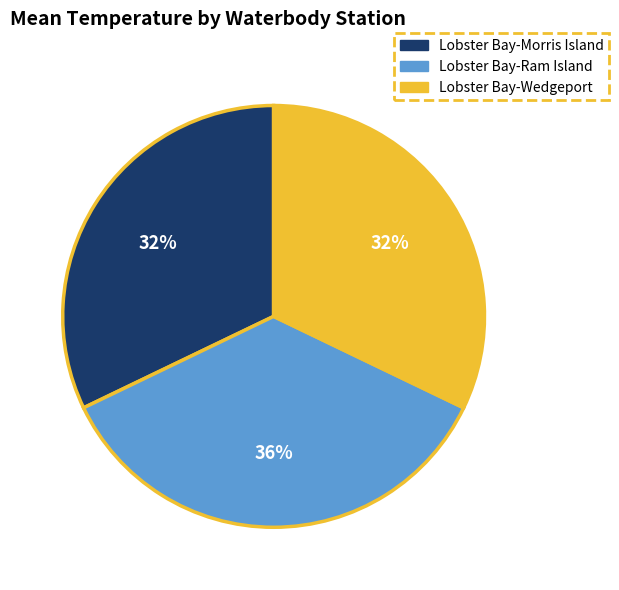

To the nearest percent, what is the difference between the largest and smallest slice percentages?

4%